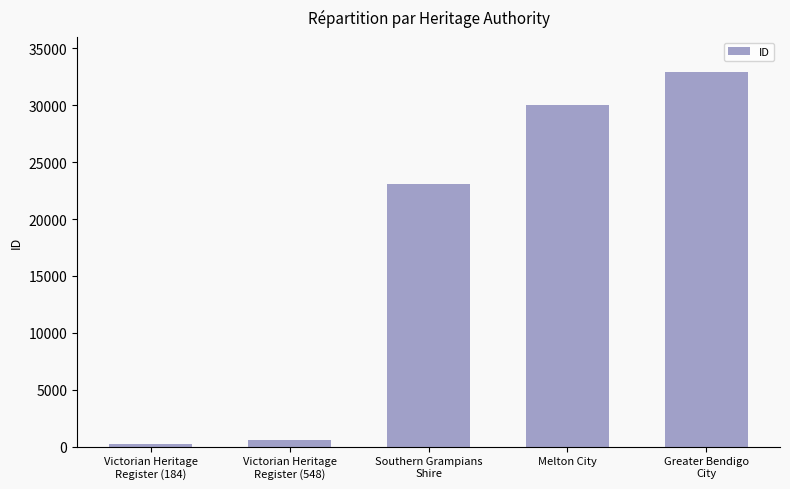

Rank the categories by value from lowest to highest.

Victorian Heritage
Register (184), Victorian Heritage
Register (548), Southern Grampians
Shire, Melton City, Greater Bendigo
City